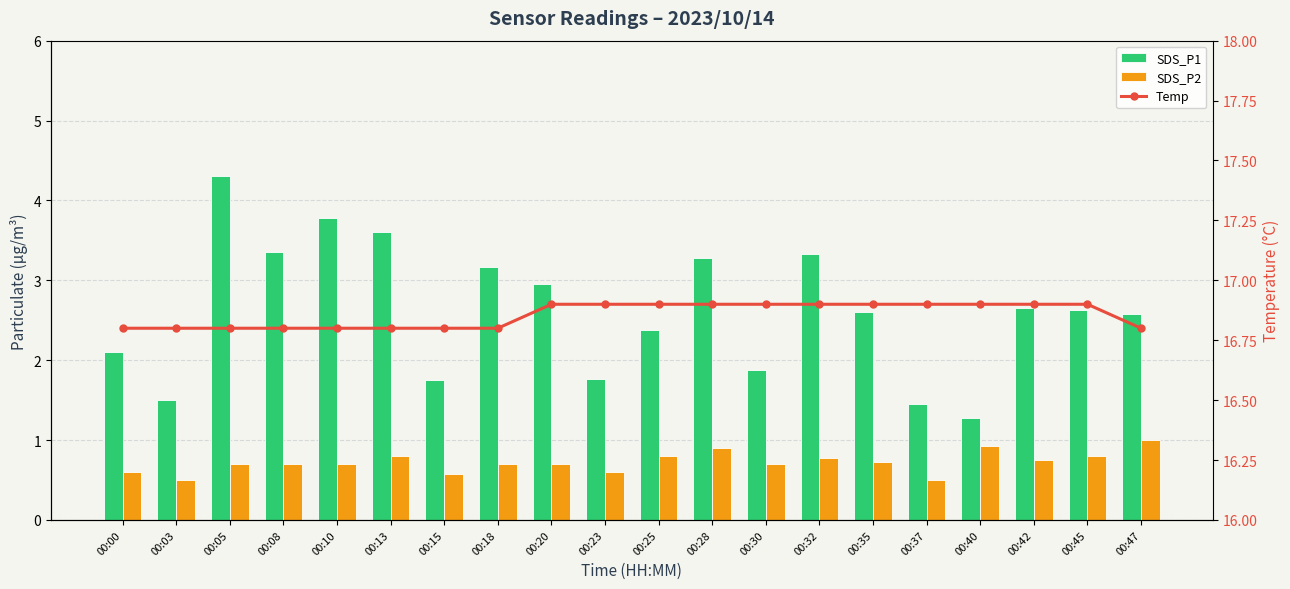

At how many categories does at least one series exceed 2?

20